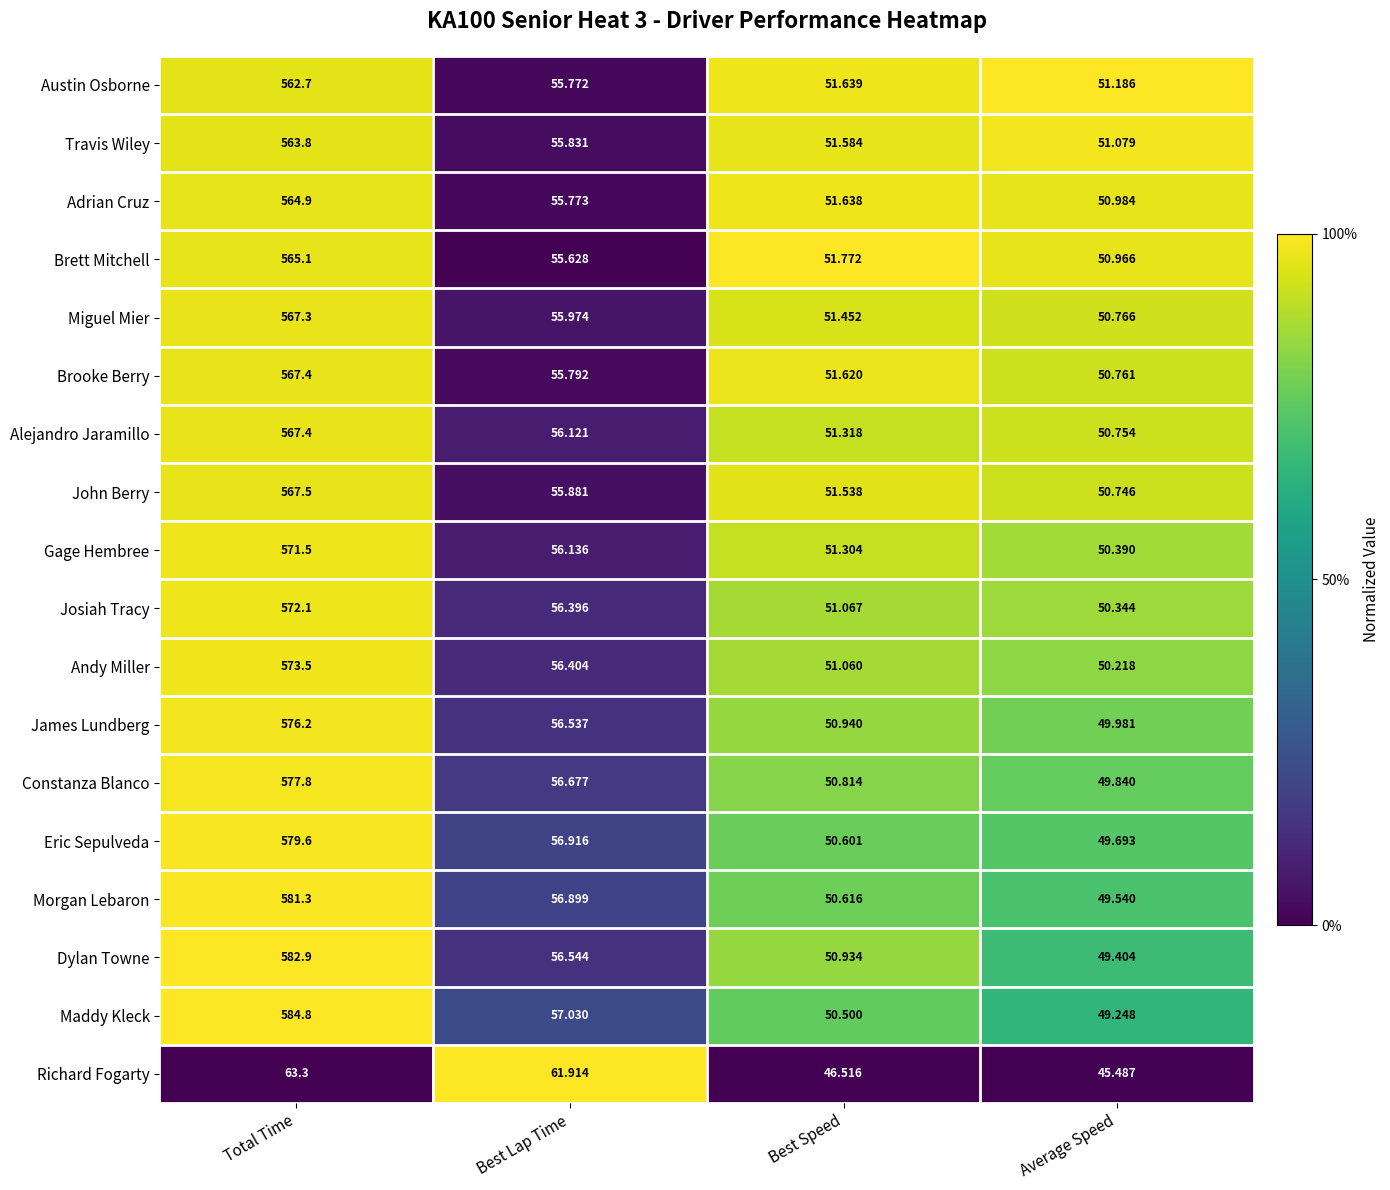

Which label corresponds to the smallest value in the chart?

Average Speed